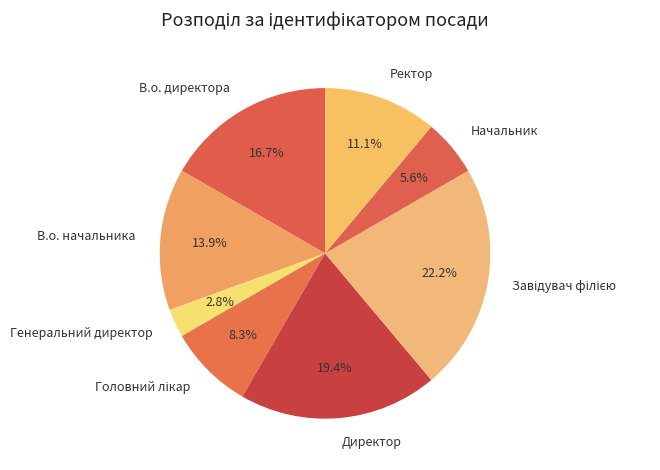

True or false: Ректор accounts for 21% of the total.

False